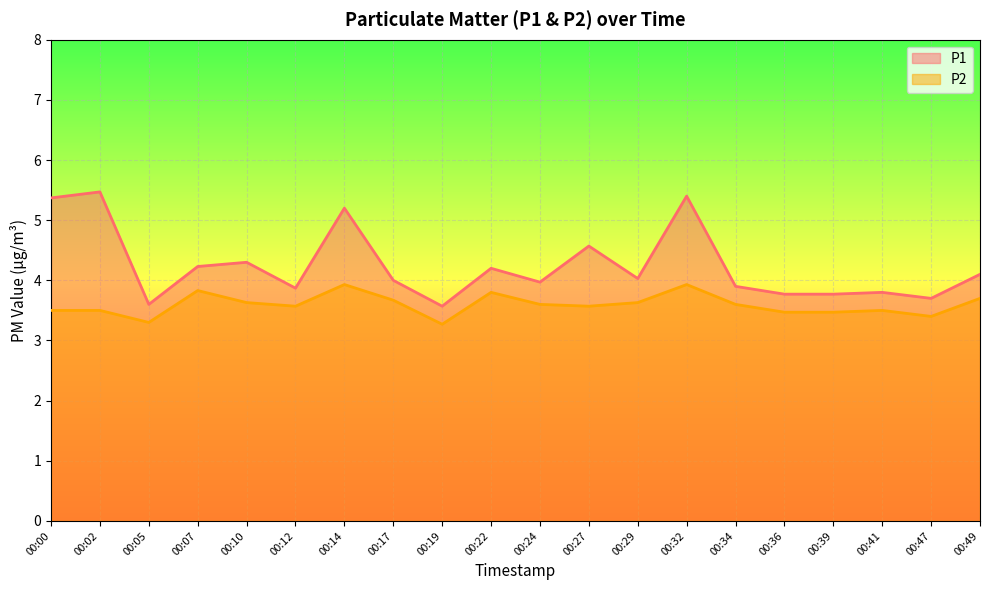

What is the difference between the maximum and minimum values in the P1 series?

1.9